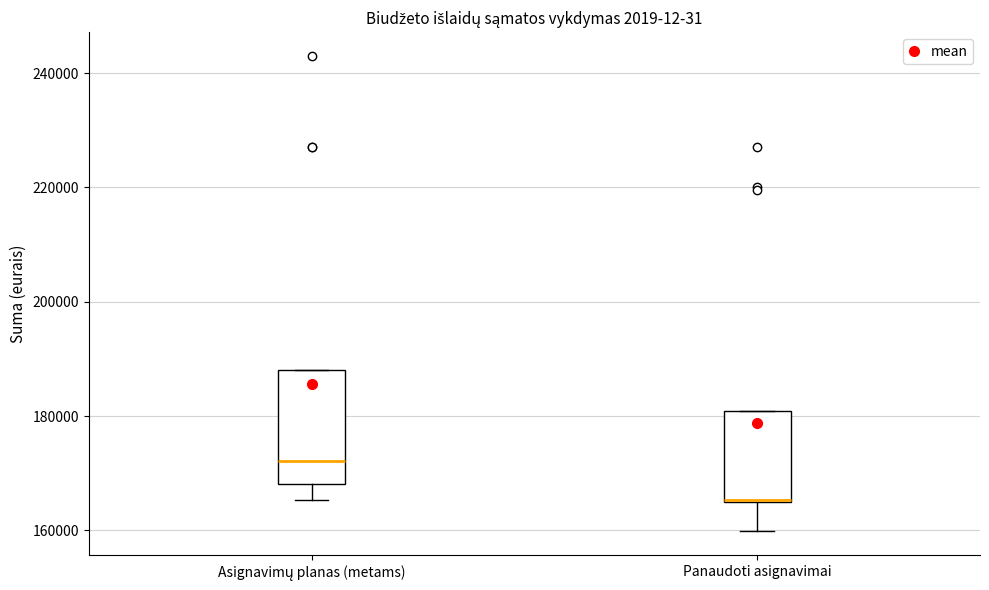

Reading left to right, read every box against the y-axis: the position of its median line, the range the box covers, and the ends of its whiskers. The values are not printed on the chart, so give them approximately, as read against the axis.

Asignavimų planas (metams): median 172000, box 168000 to 188000, whiskers 166000 to 188000
Panaudoti asignavimai: median 166000 (drawn on the box's lower edge), box 164000 to 180000, whiskers 160000 to 180000